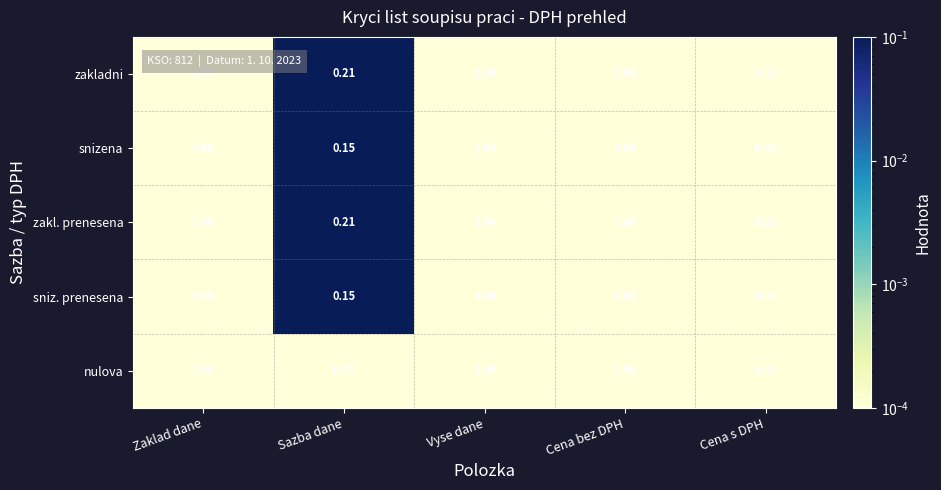

At which category is the sum across all series the highest?

Sazba dane